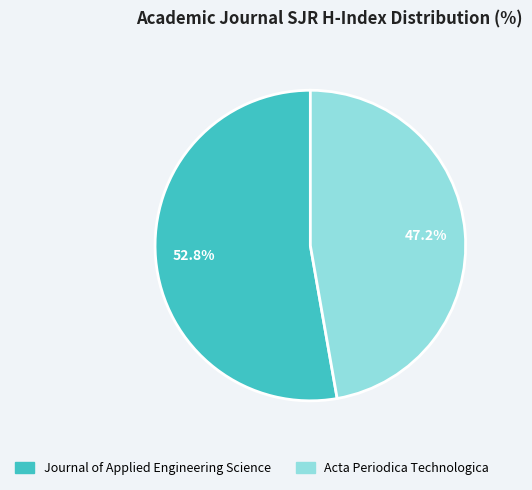

True or false: Acta Periodica Technologica accounts for 34% of the total.

False